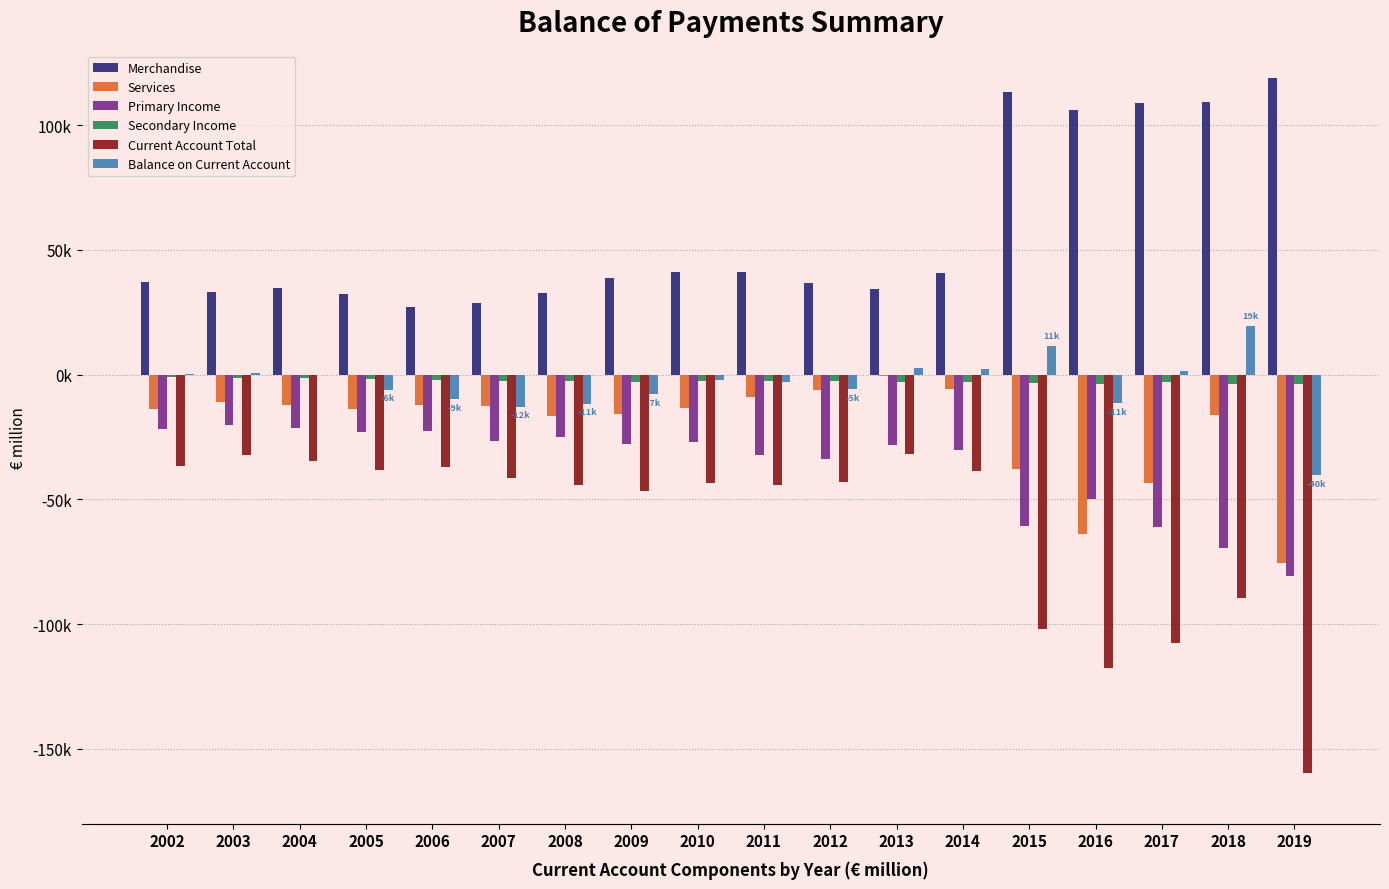

What is the total value across all series at 2003?

-30815